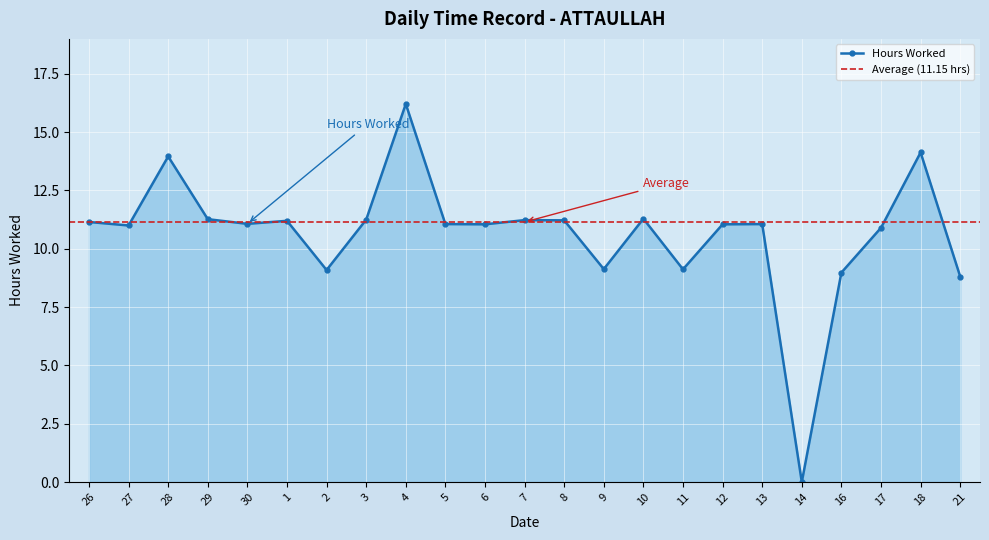

What is the maximum value shown in the chart?

16.2